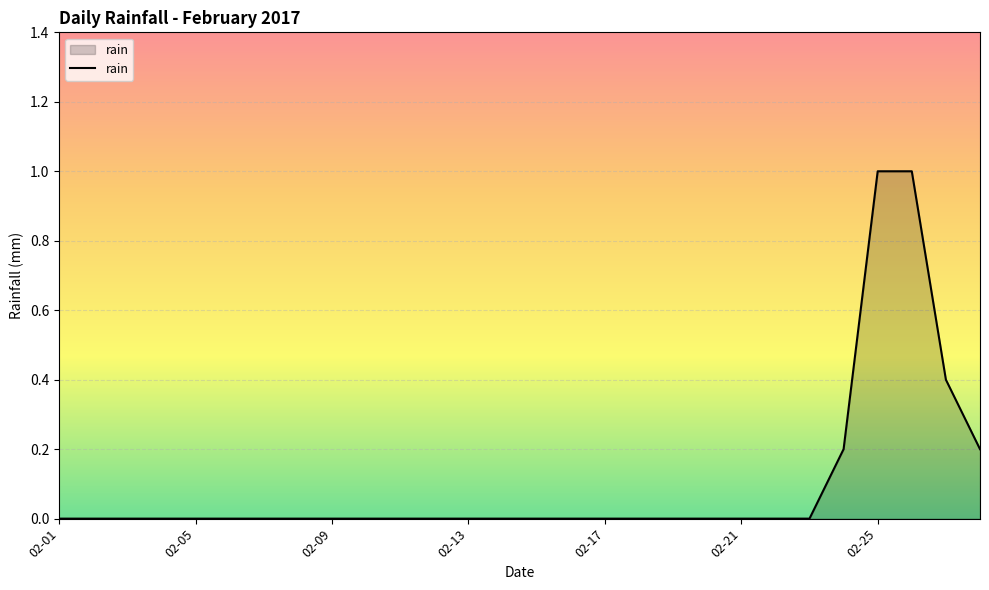

What is the difference between the second highest and minimum values?

1.0